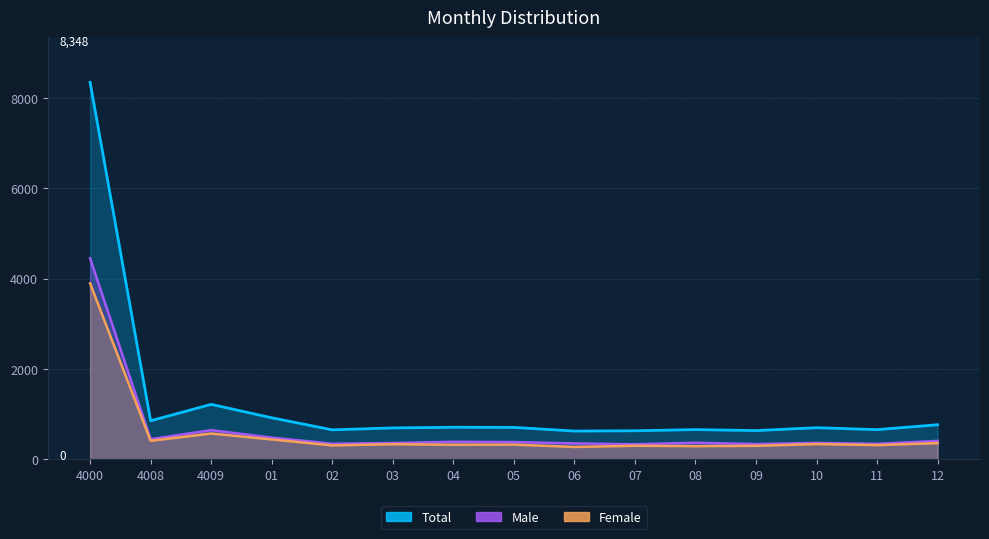

The Female series shows 322 at 04. True or false?

True